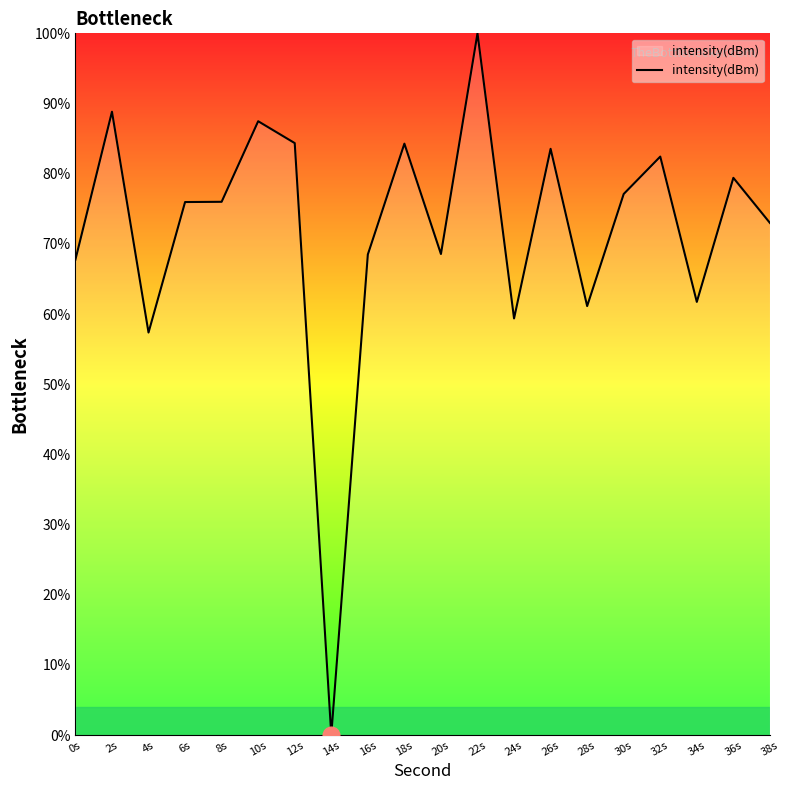

What is the greatest value displayed?

100.0